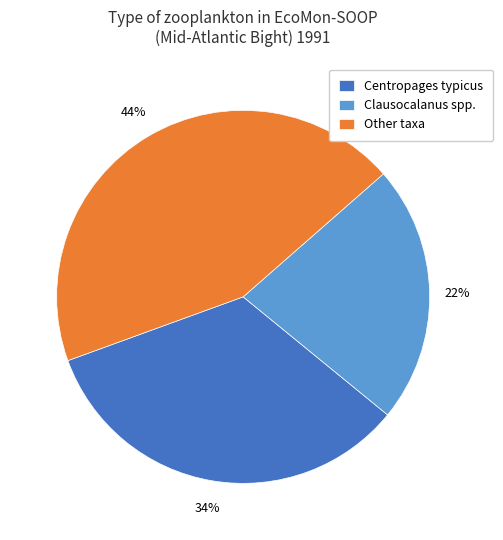

Is the sum of Other taxa and Clausocalanus spp. greater than half?

Yes